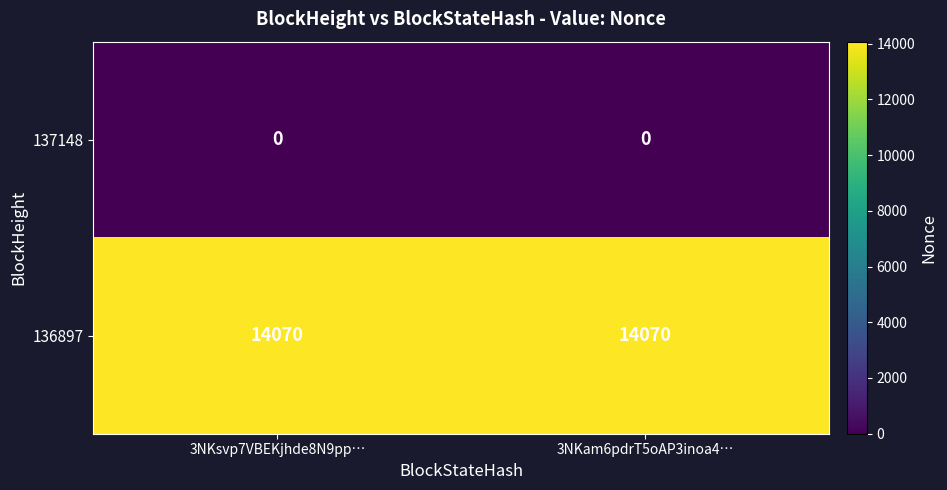

What is the average value of the 136897 series?

14070